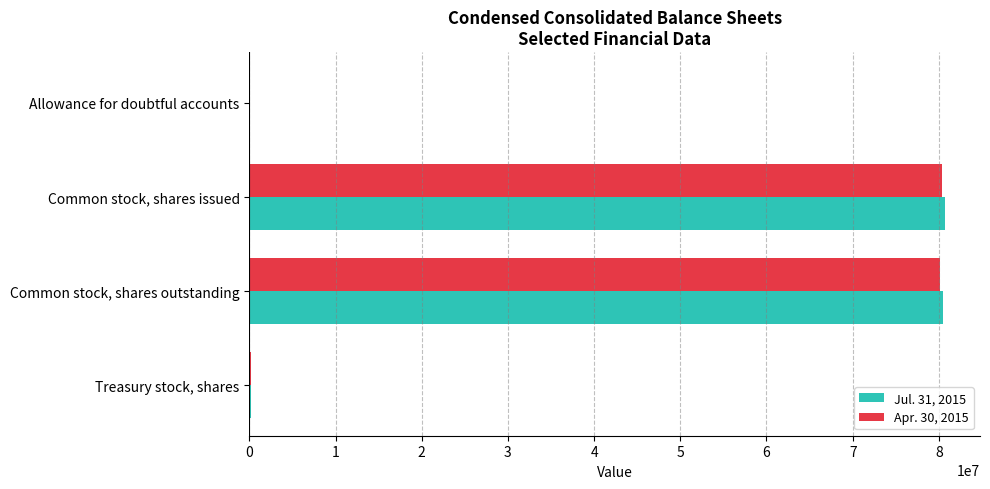

Is it true that Jul. 31, 2015 equals 80534145 at Common stock, shares outstanding?

True